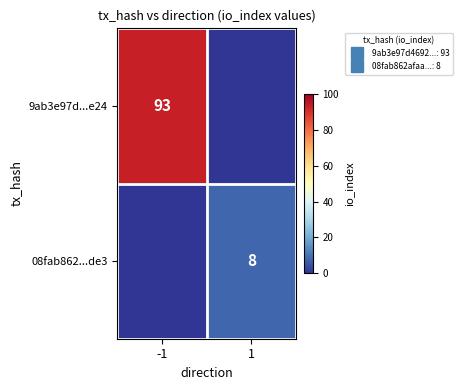

Which category has the highest value in the 9ab3e97d...e24 series?

-1